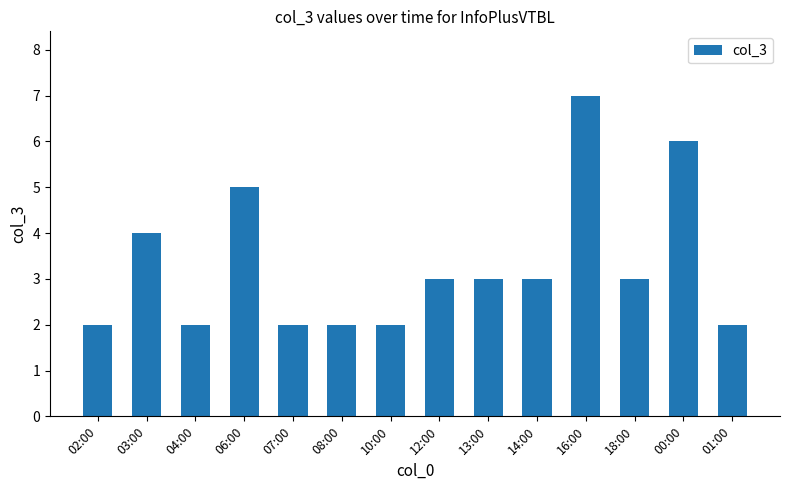

Are the bars horizontal?

No